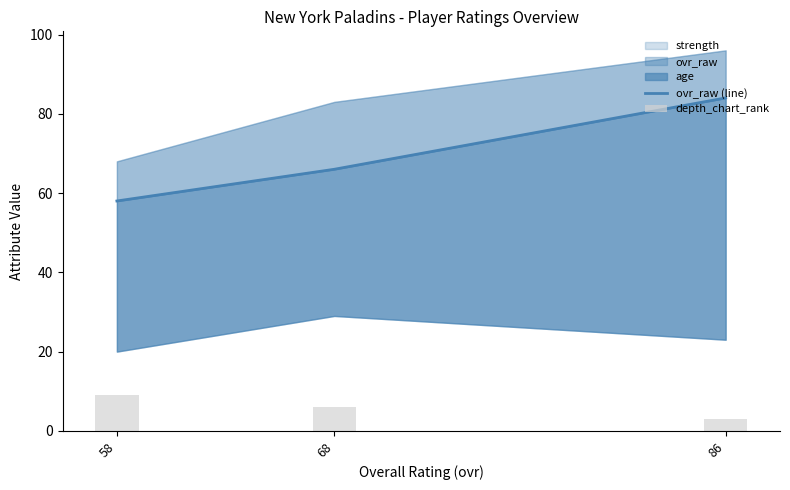

At which label does ovr_raw (line) first exceed 66?

86